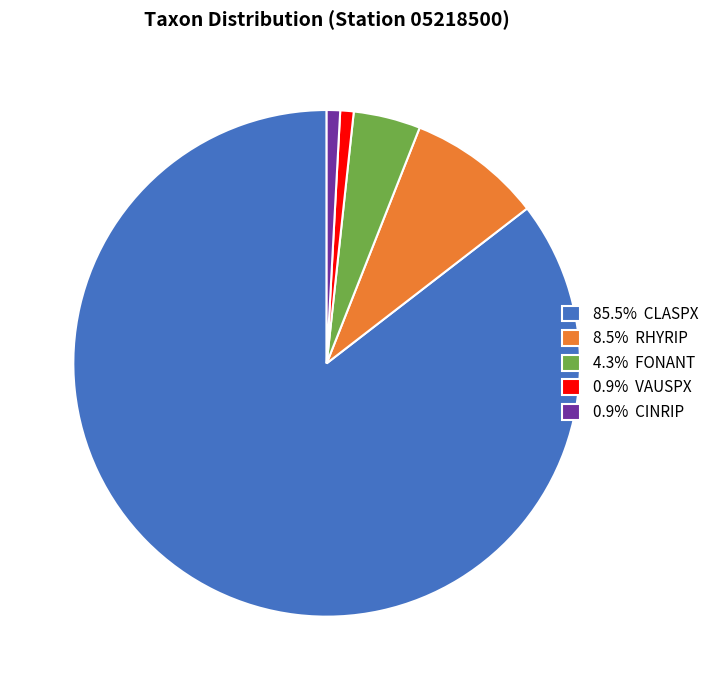

Is there a majority slice in this chart?

Yes